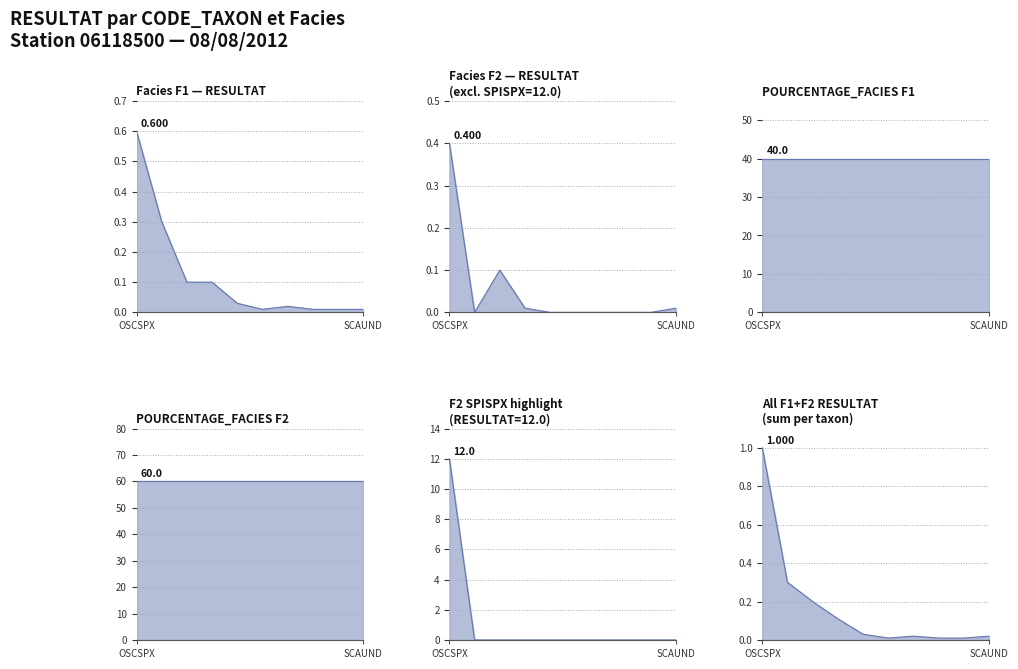

Between FISCRA and FONSQU, which series saw the biggest shift?

F1